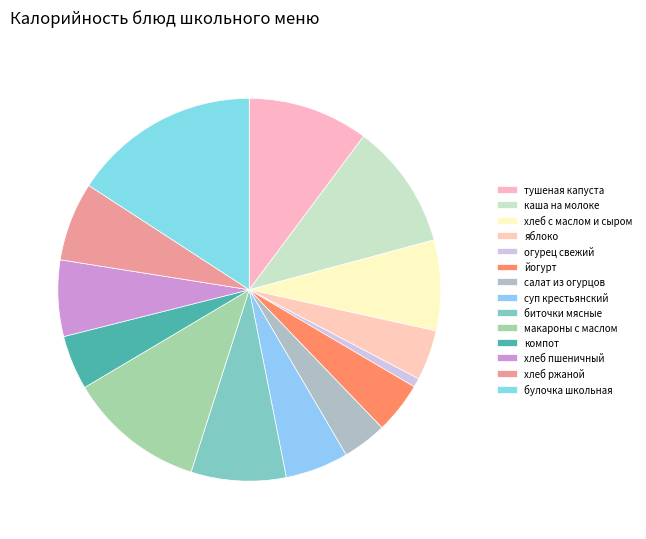

To the nearest percent, what portion does огурец свежий represent?

1%